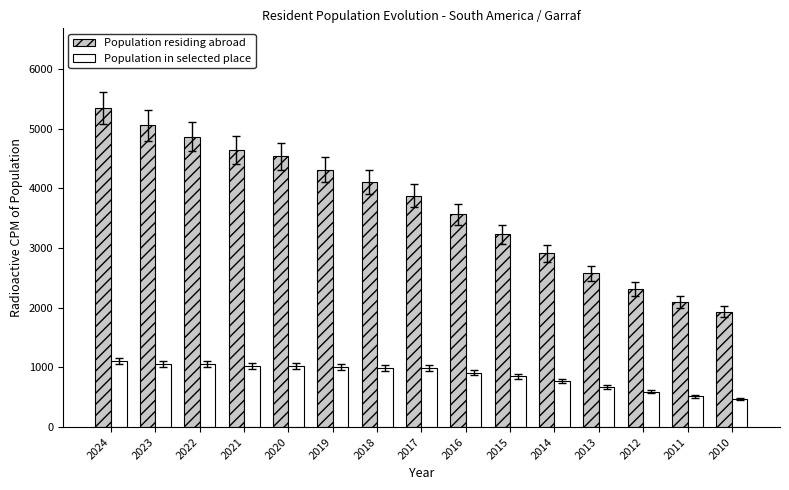

Count the number of categories in the chart.

15